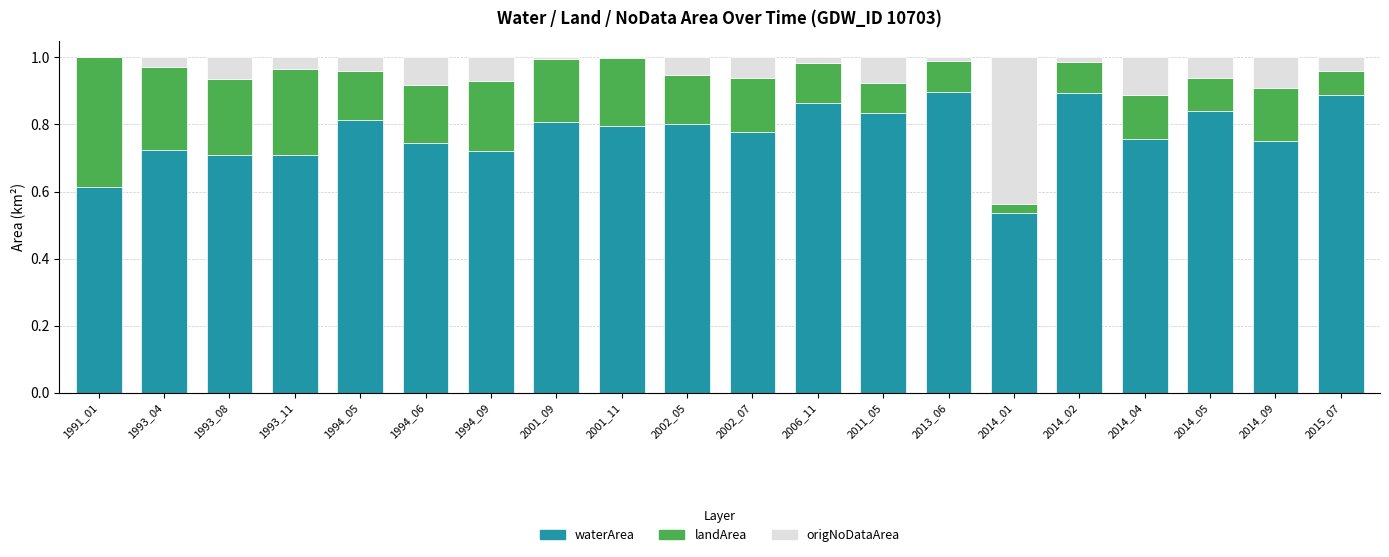

How many categories are shown in the chart?

20